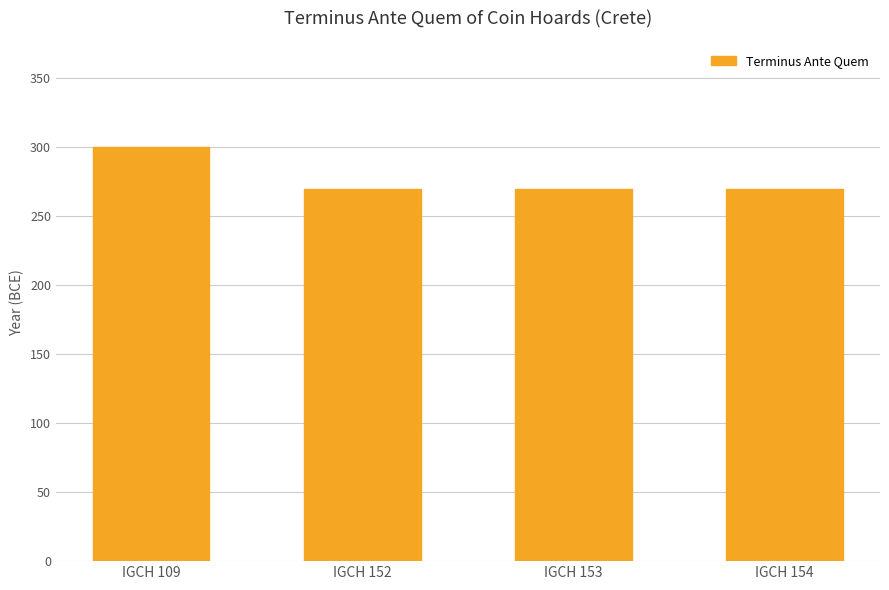

What is the value of the 2nd bar from the left?

270